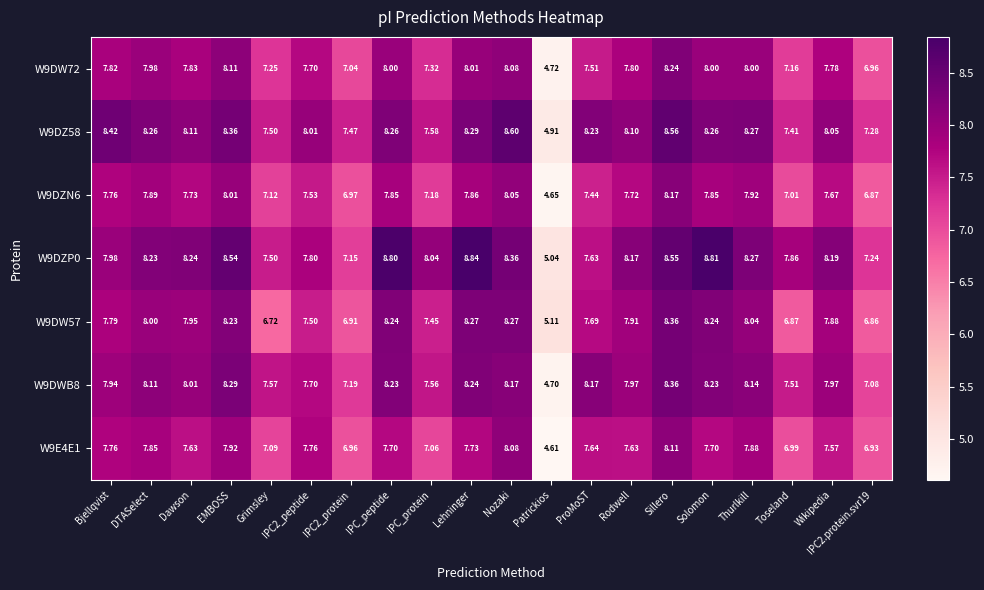

Where is W9DZ58 nearest to the value 6?

Patrickios